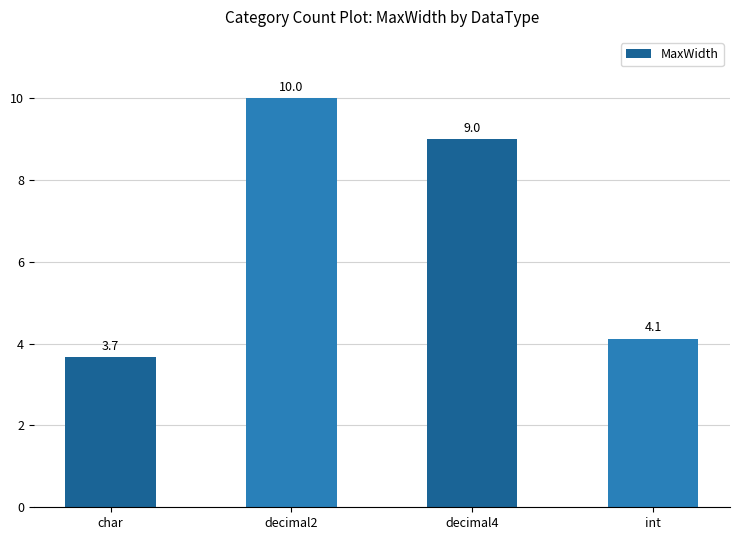

Rank the categories by value from lowest to highest.

char, int, decimal4, decimal2